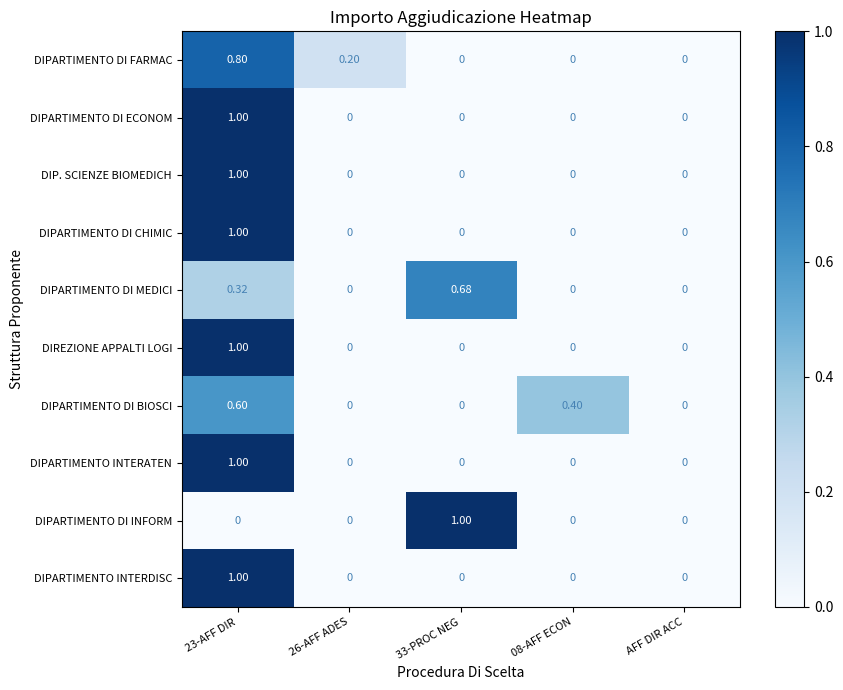

Between 33-PROC NEG and AFF DIR ACC, which series saw the biggest shift?

DIPARTIMENTO DI INFORM